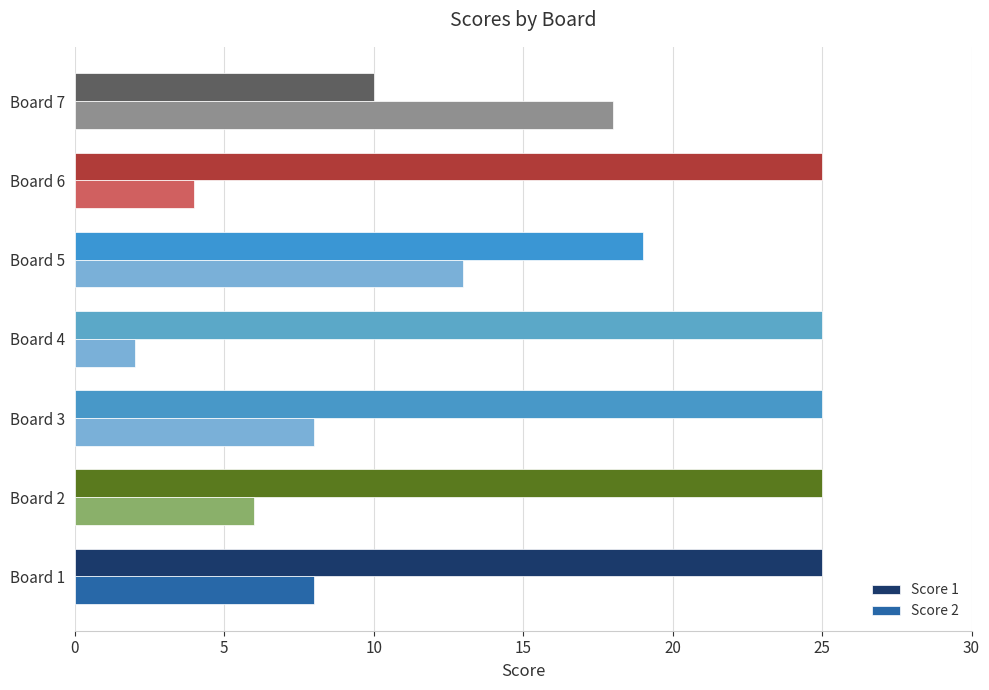

Between Board 1 and Board 7, which series saw the biggest shift?

Score 1